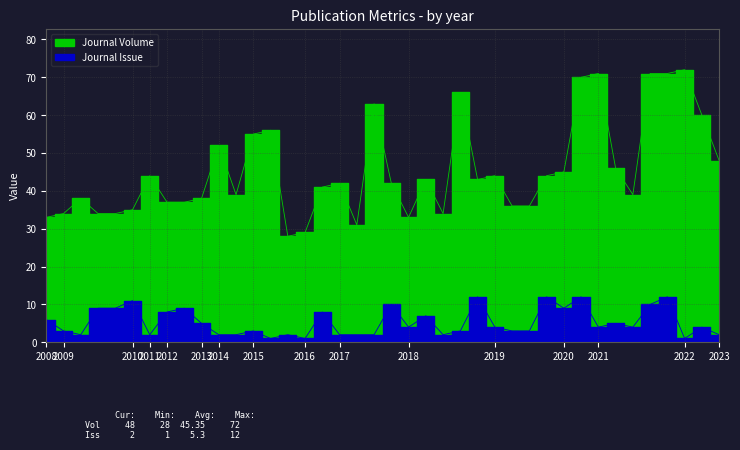

What is the approximate value of Journal Issue at 2014?

2